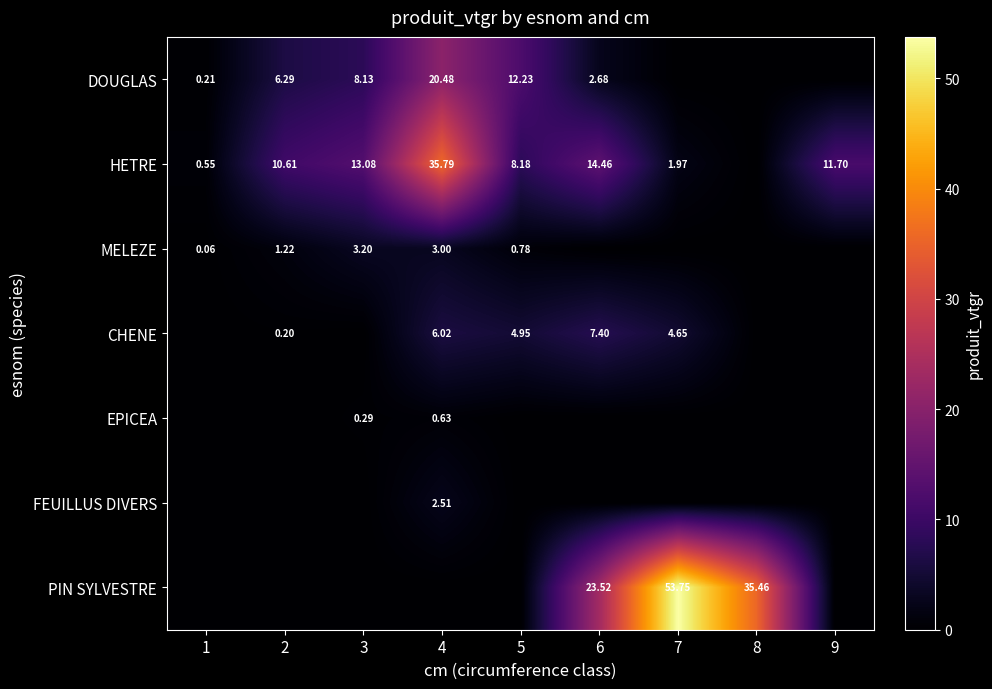

How many values in HETRE are above zero?

8